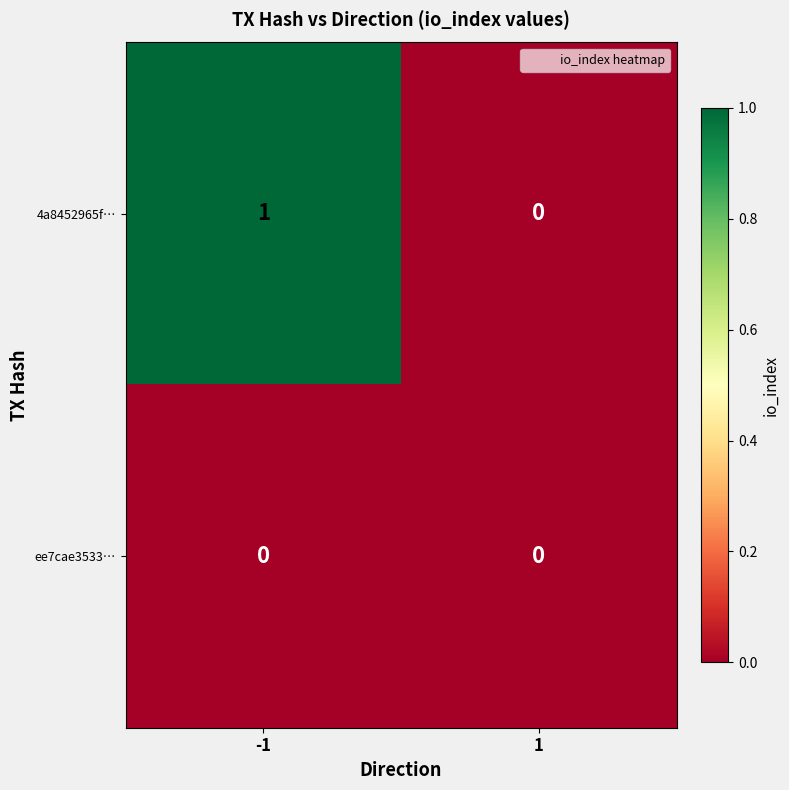

What is the spread (max minus min) of values at -1?

1